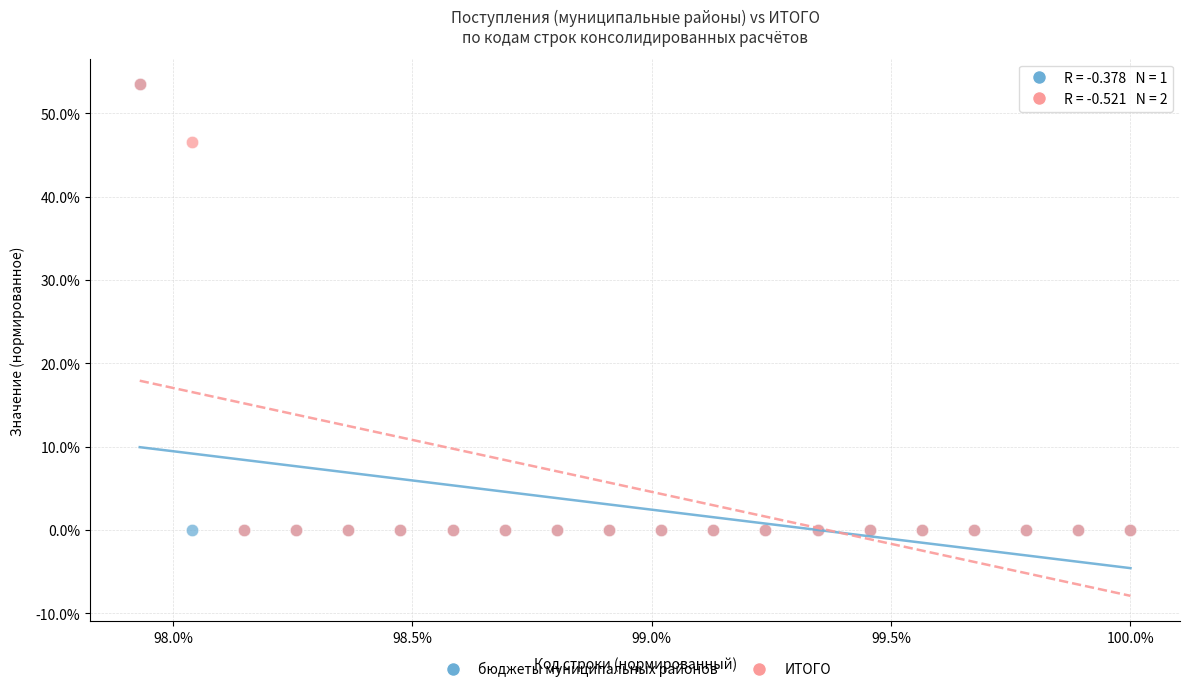

What are all the series names shown in the legend?

бюджеты муниципальных районов, ИТОГО